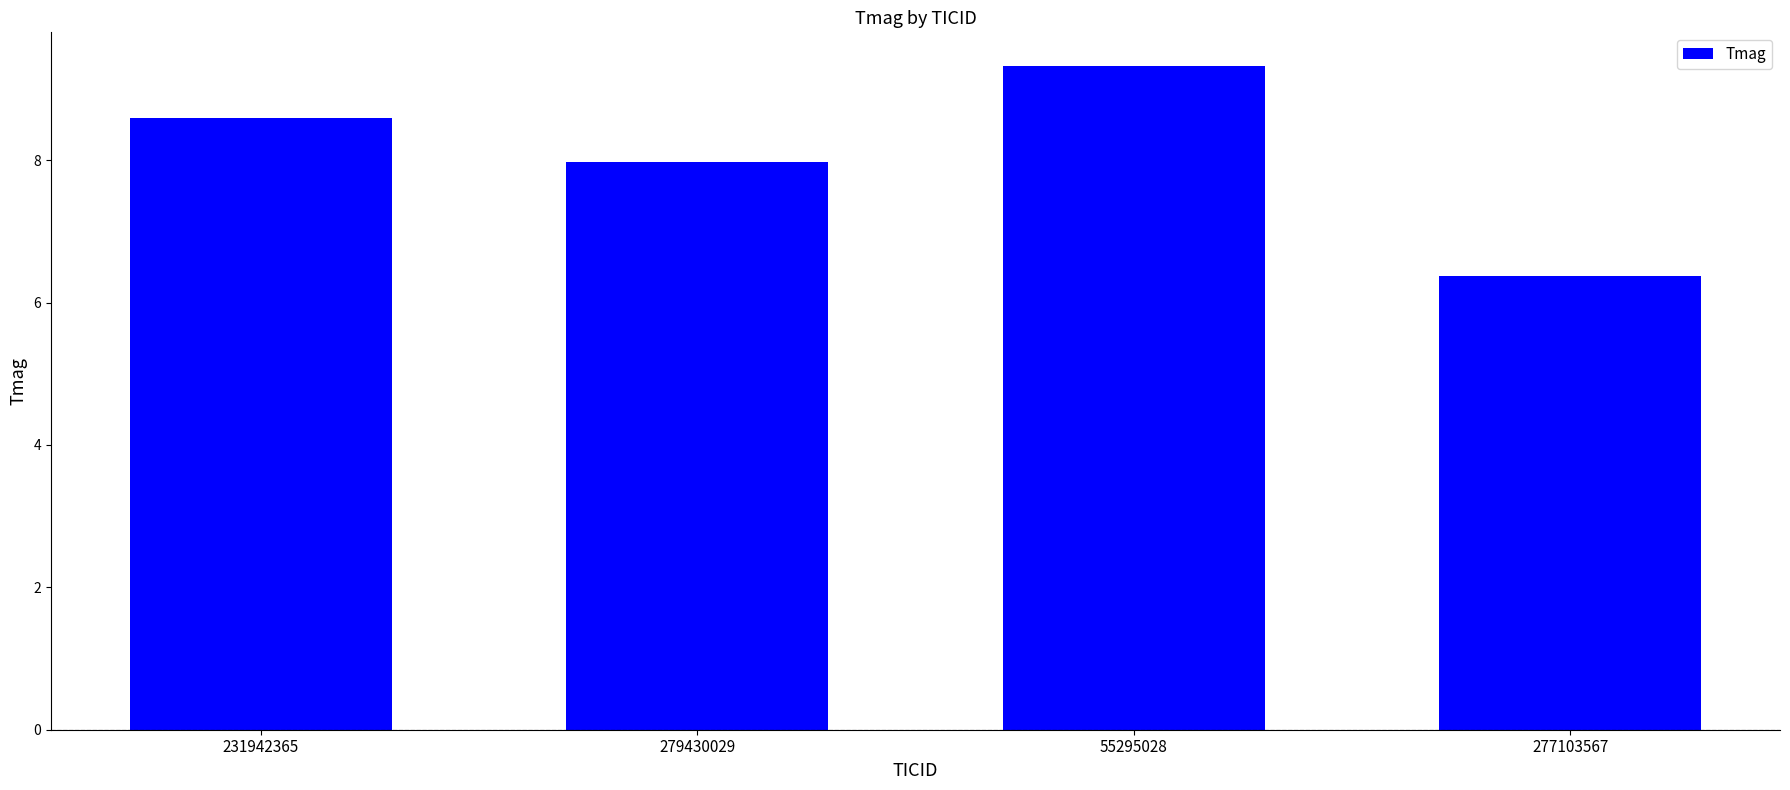

What is the ratio of the value at 231942365 to the value at 279430029?

1.1